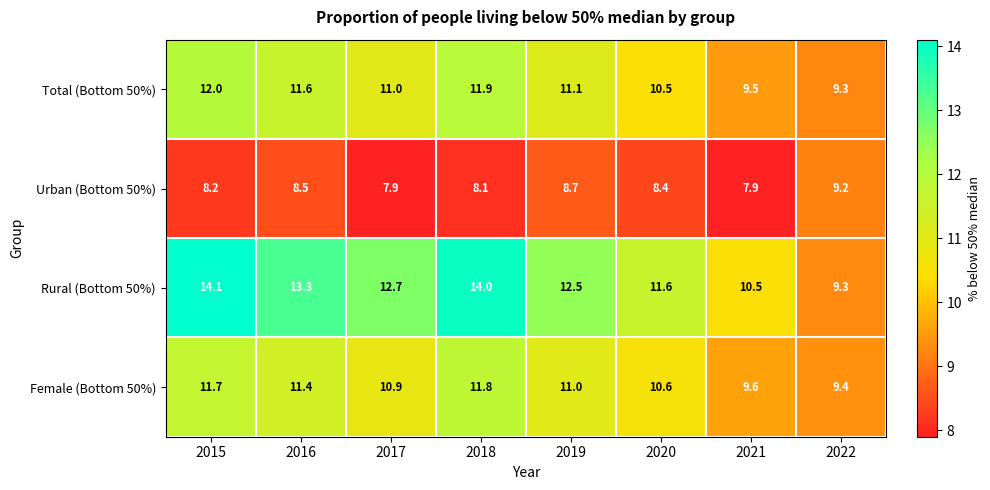

At which label is Female (Bottom 50%) closest to 10?

2021